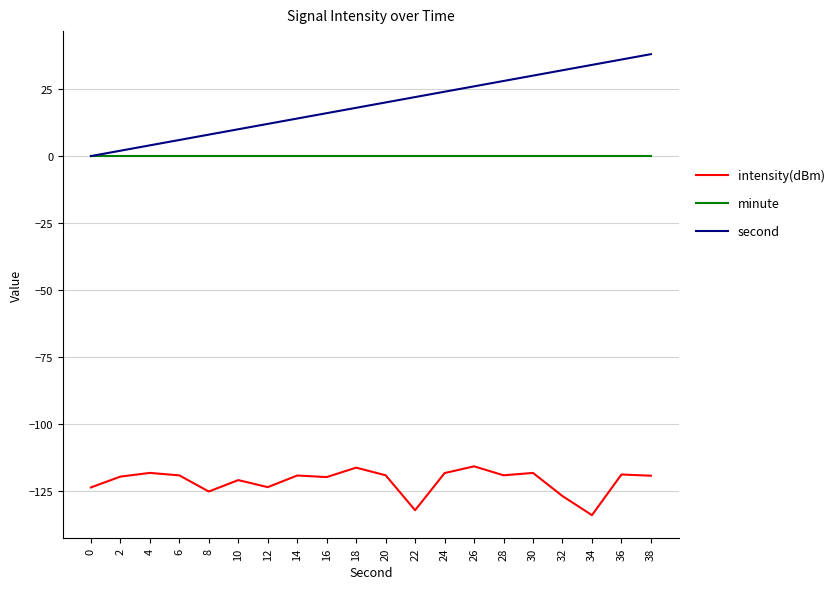

What is the smallest value displayed?

-133.9